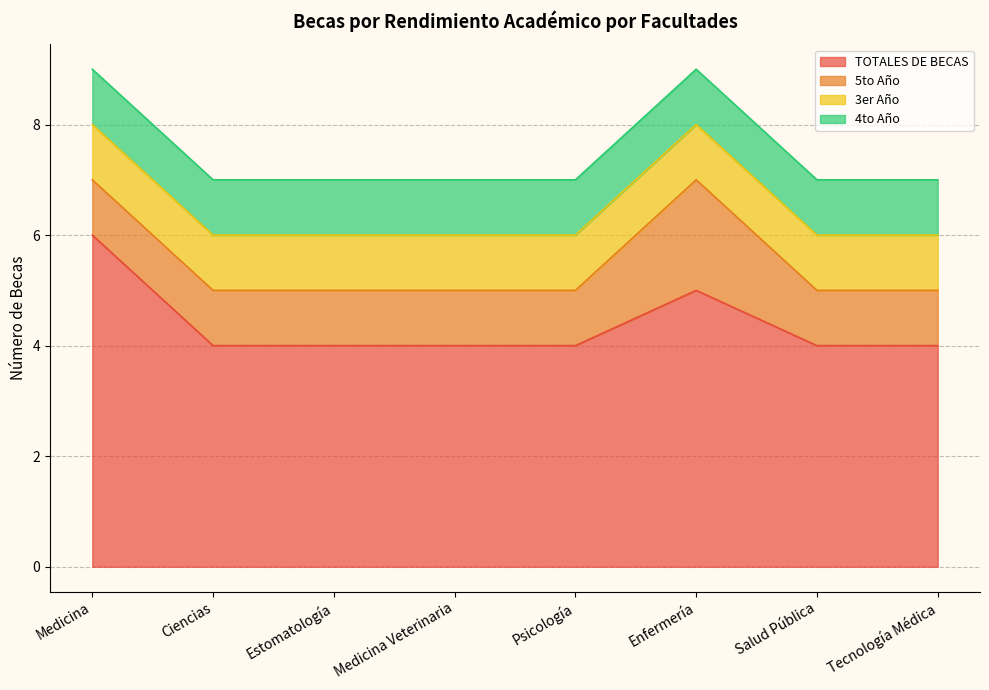

What is the average value of the TOTALES DE BECAS series?

4